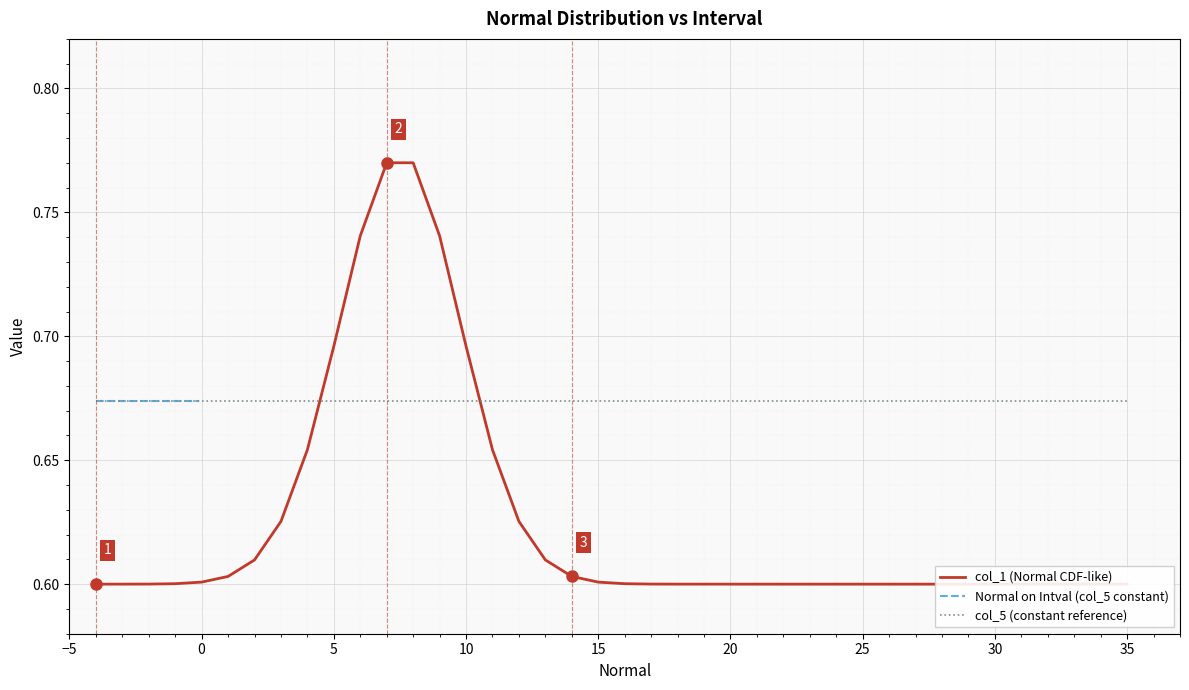

What is the difference between the highest and lowest values at 15?

0.1